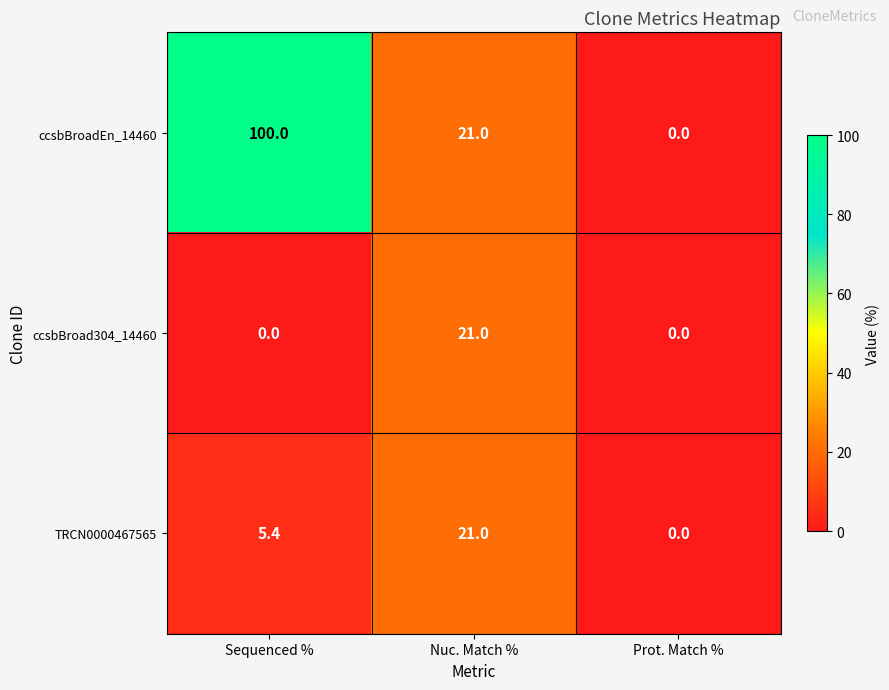

Count the number of data series in this chart.

3